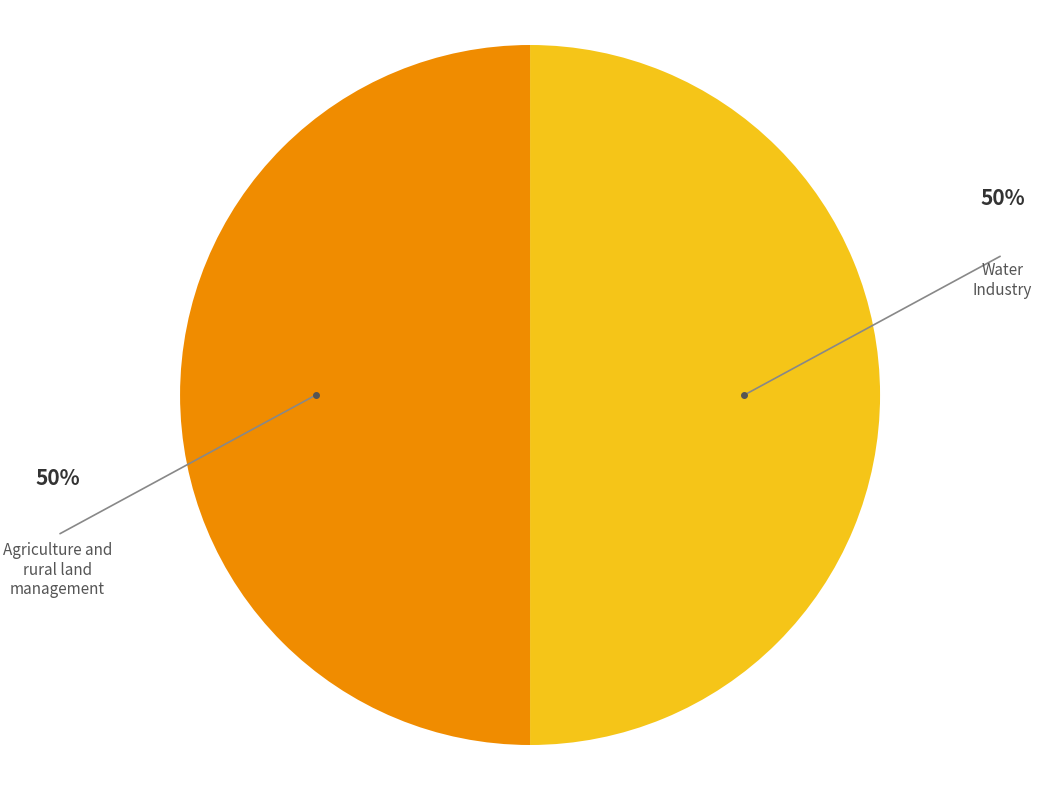

What is the ratio of the value at Agriculture and rural land management to the value at Water Industry?

1.0